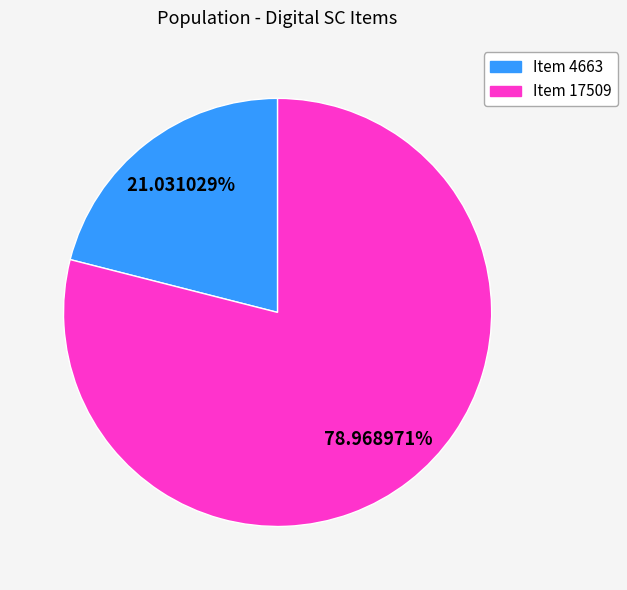

What percentage is NOT represented by Item 4663?

79.0%